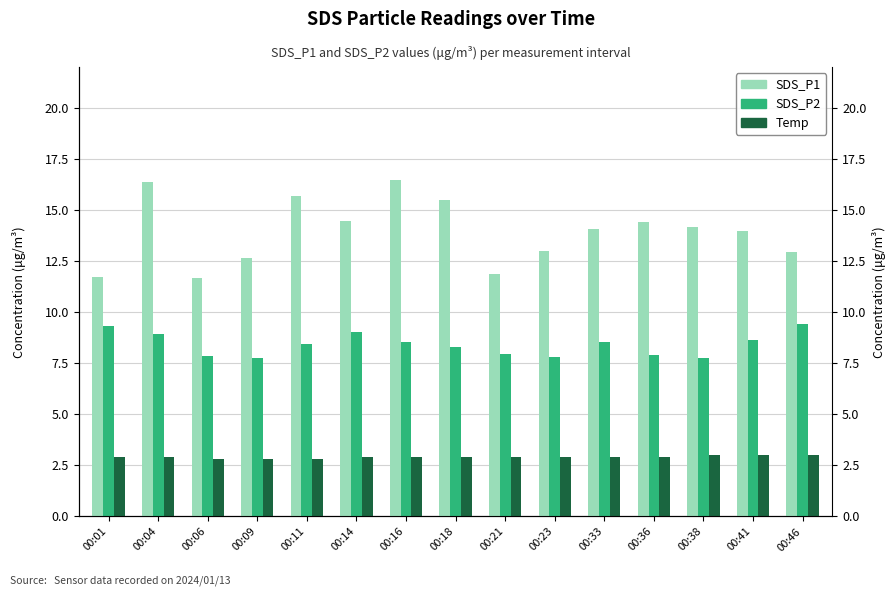

What is the spread (max minus min) of values at 00:18?

12.6